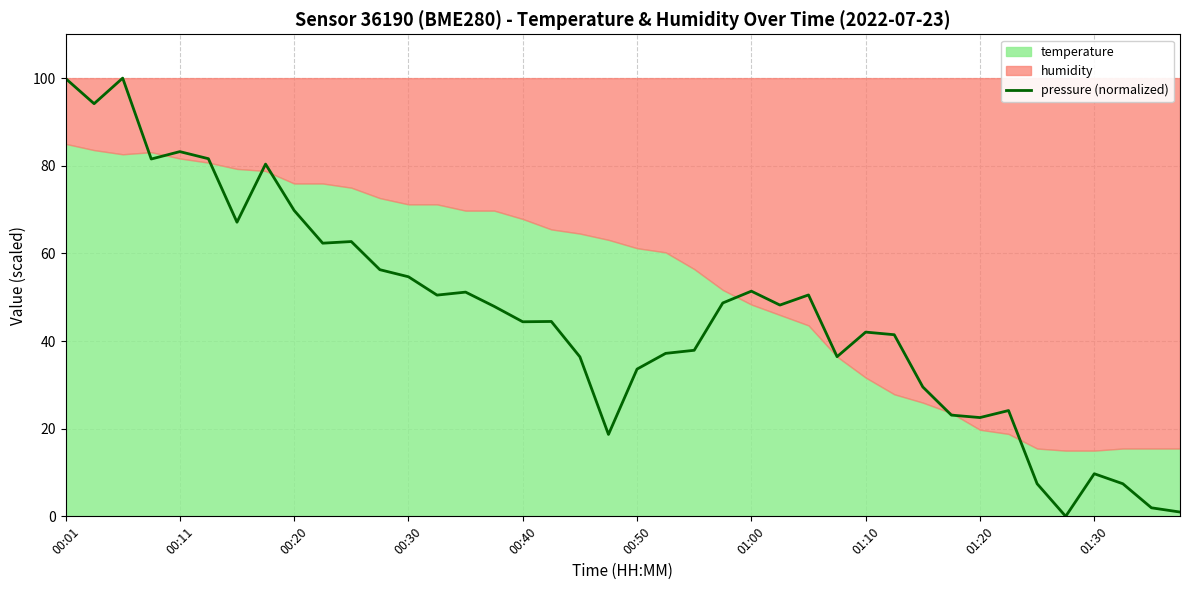

The value of pressure (normalized) at 00:40 is 24.0. True or false?

False